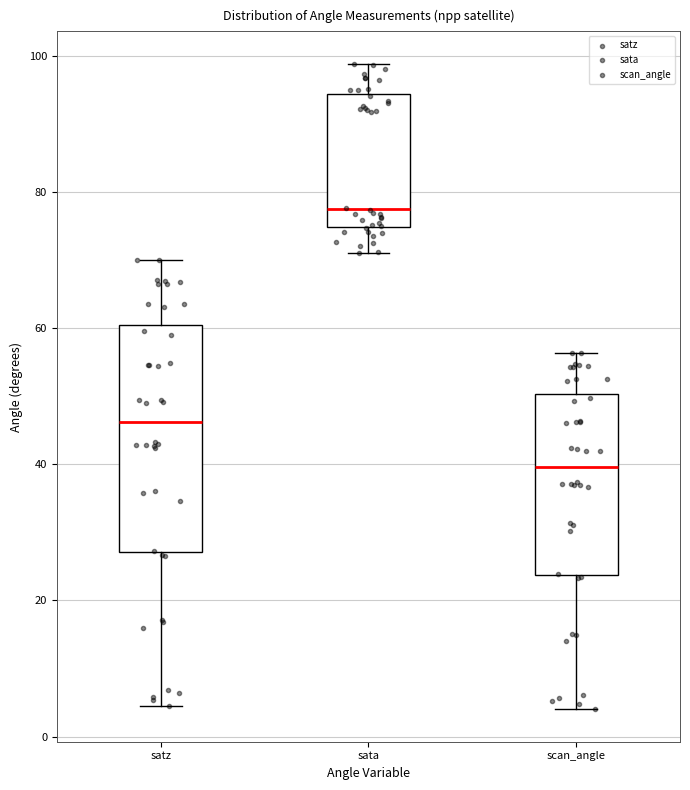

Which box has the highest median line?

sata